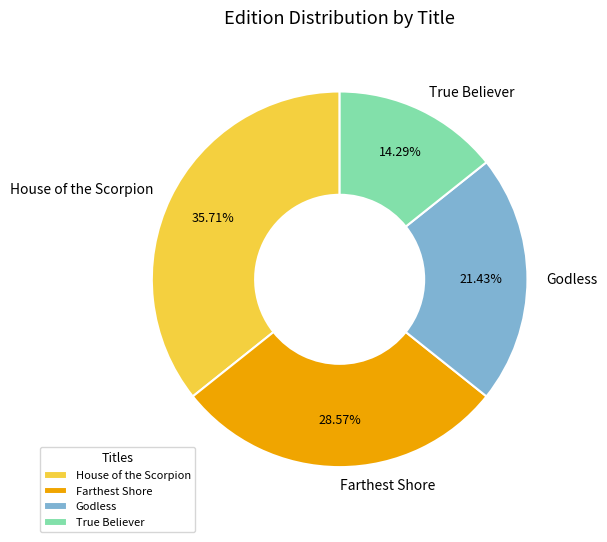

How many slices are in this pie chart?

4